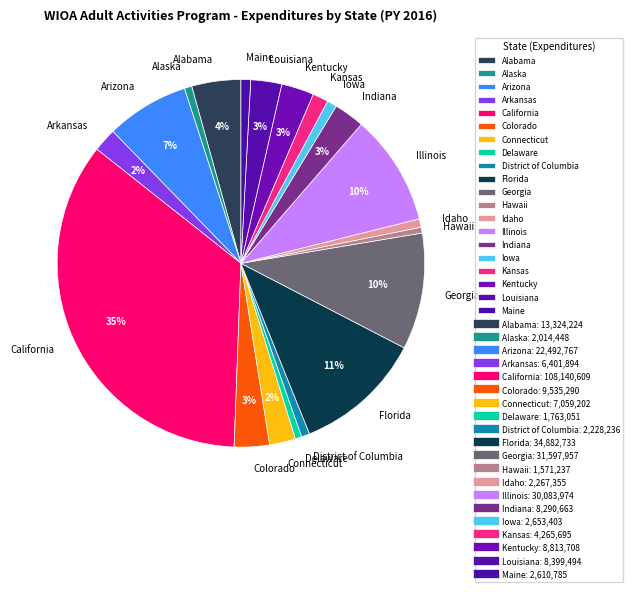

How many segments does this pie chart have?

20